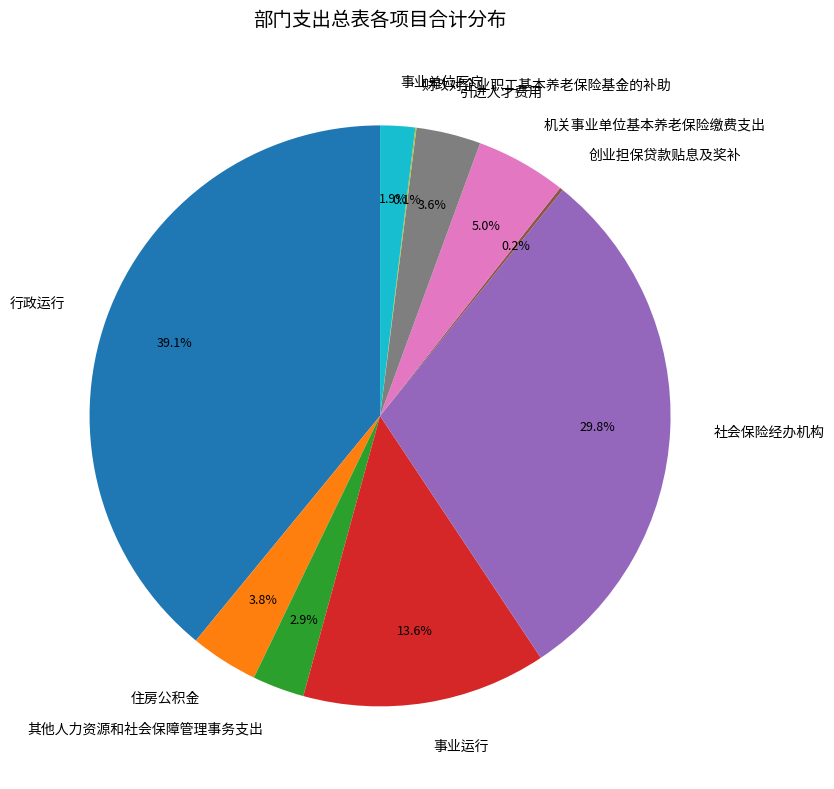

What percentage is NOT represented by 其他人力资源和社会保障管理事务支出?

97.1%